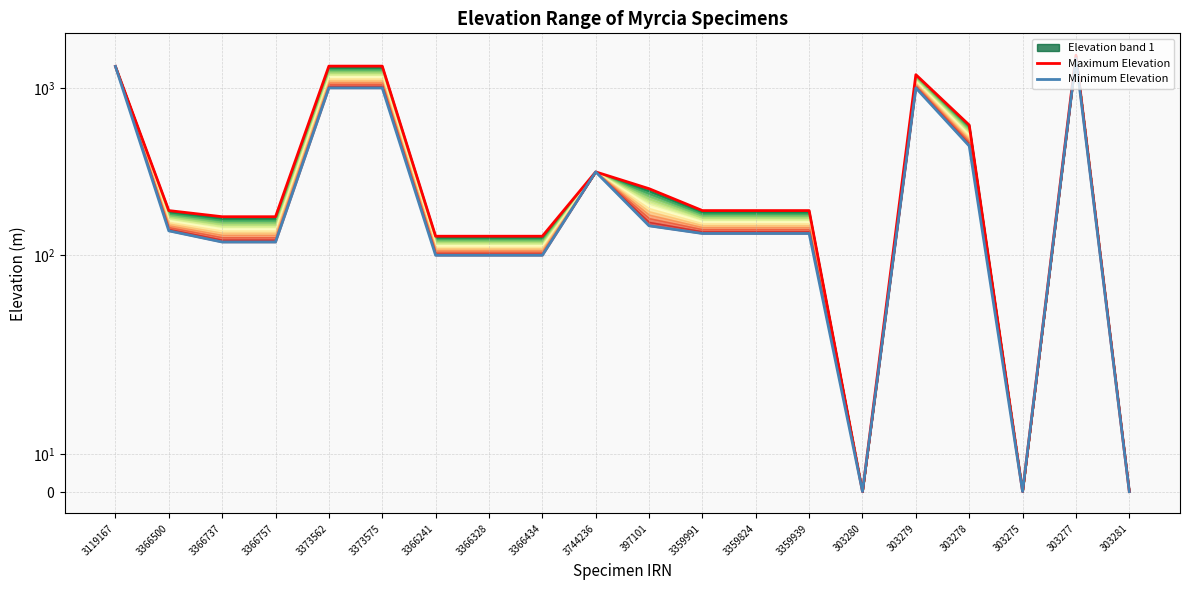

Reading left to right, list all the values displayed in this chart.

Maximum Elevation: 1345	185	170	170	1350	1350	130	130	130	315	250	185	185	185	0	1200	600	0	1570	0
Minimum Elevation: 1345	140	120	120	1000	1000	100	100	100	315	150	135	135	135	0	1000	450	0	1500	0